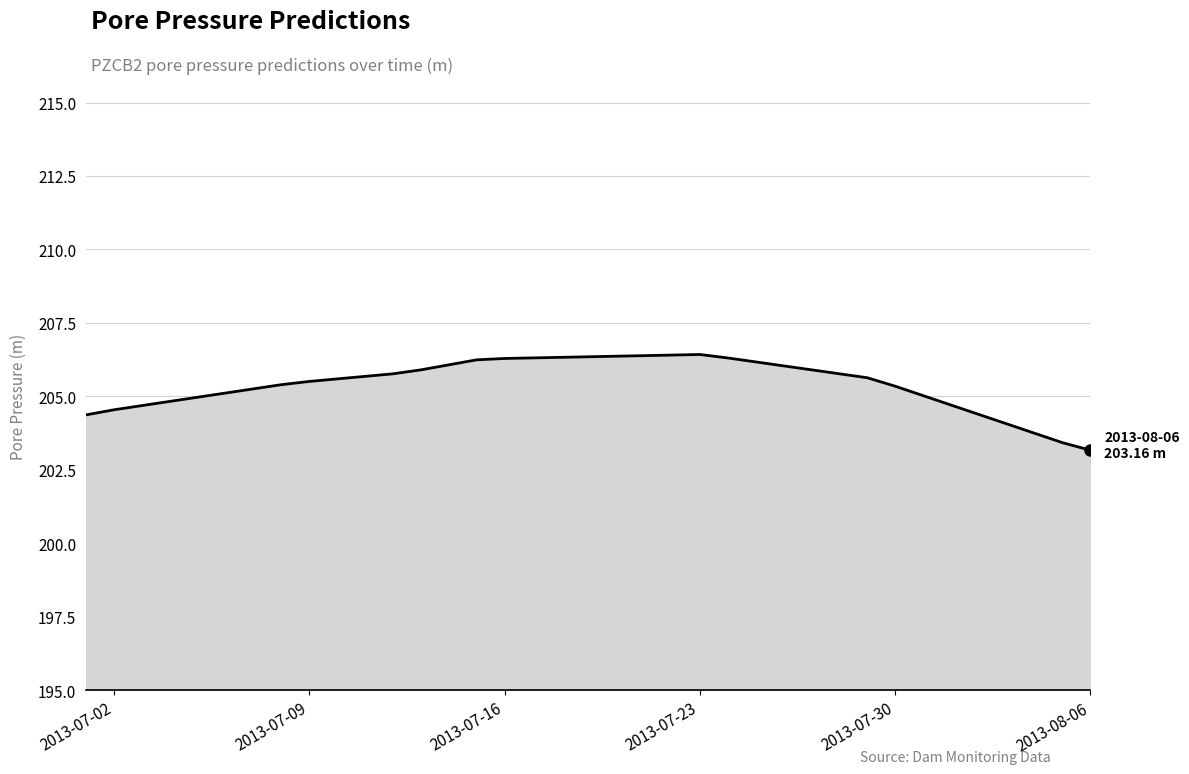

How many categories are shown in the chart?

37